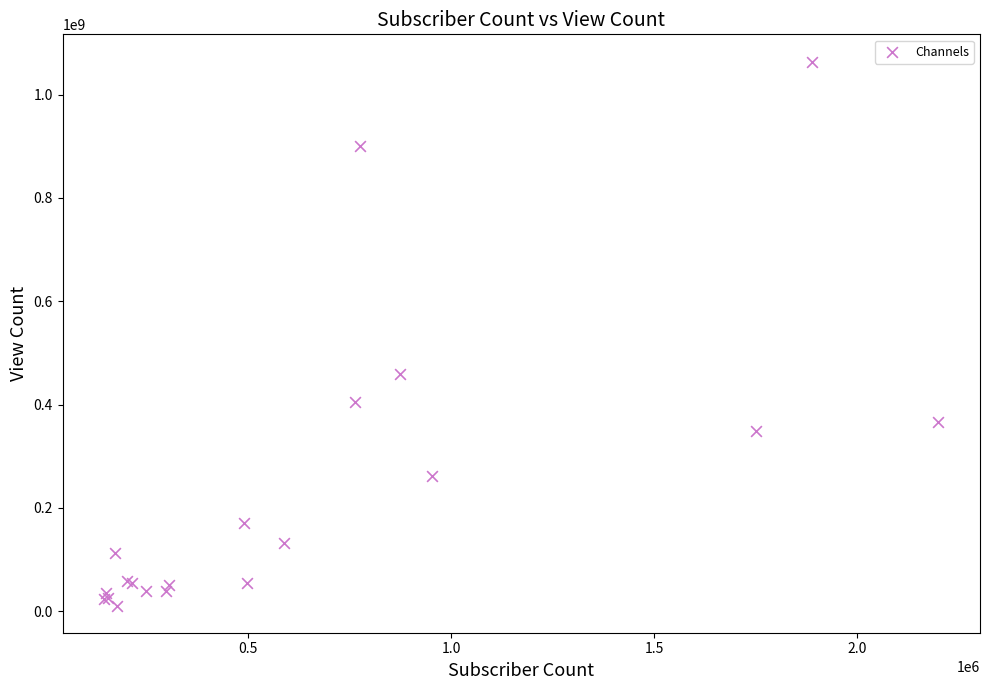

What Y value in the scatter plot is closest to 537591977?

459060738